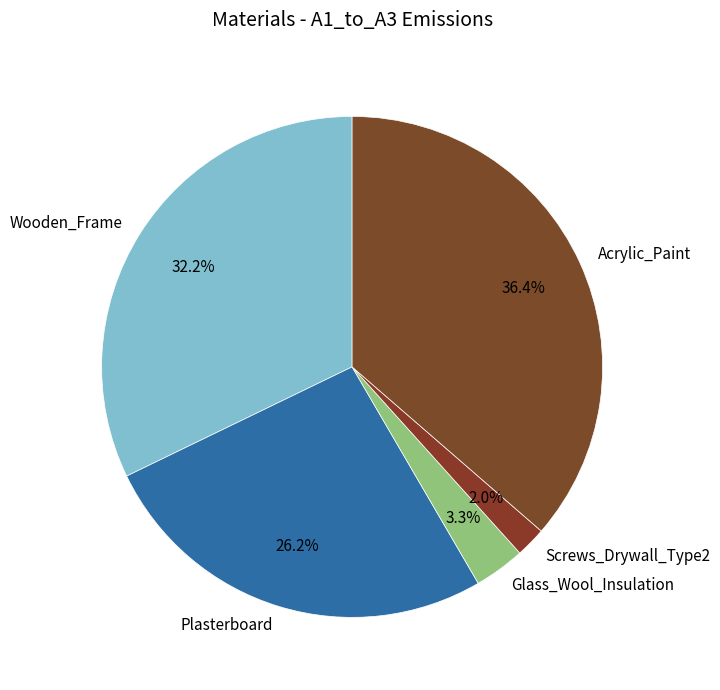

Is Wooden_Frame the majority of the pie?

No